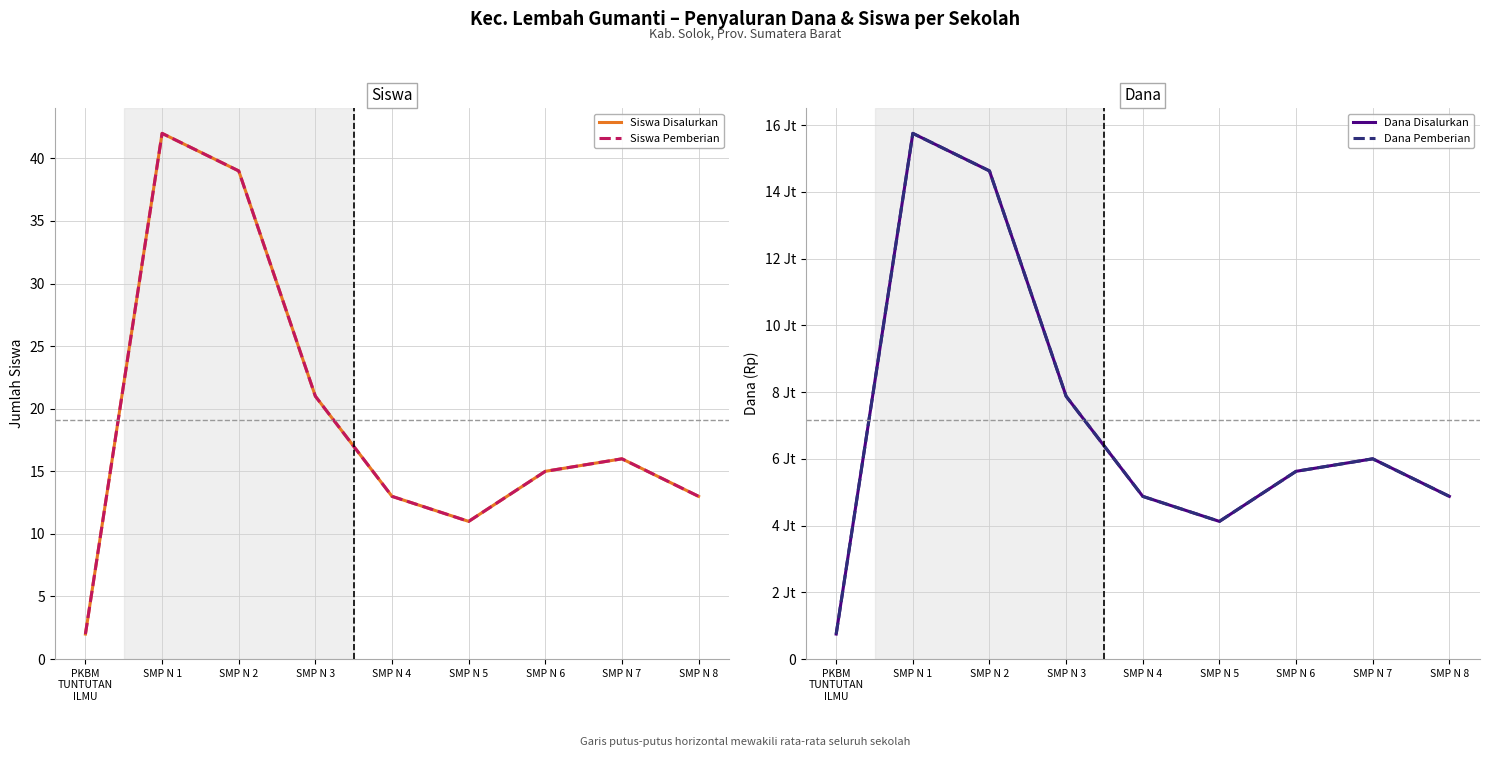

True or false: Dana Pemberian has a value of 7528379 at SMP N 6.

False